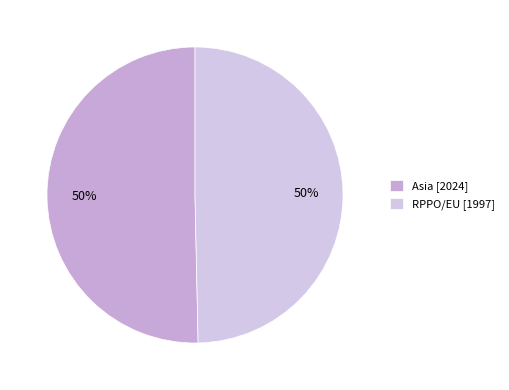

Between Asia and RPPO/EU, which is larger?

Asia